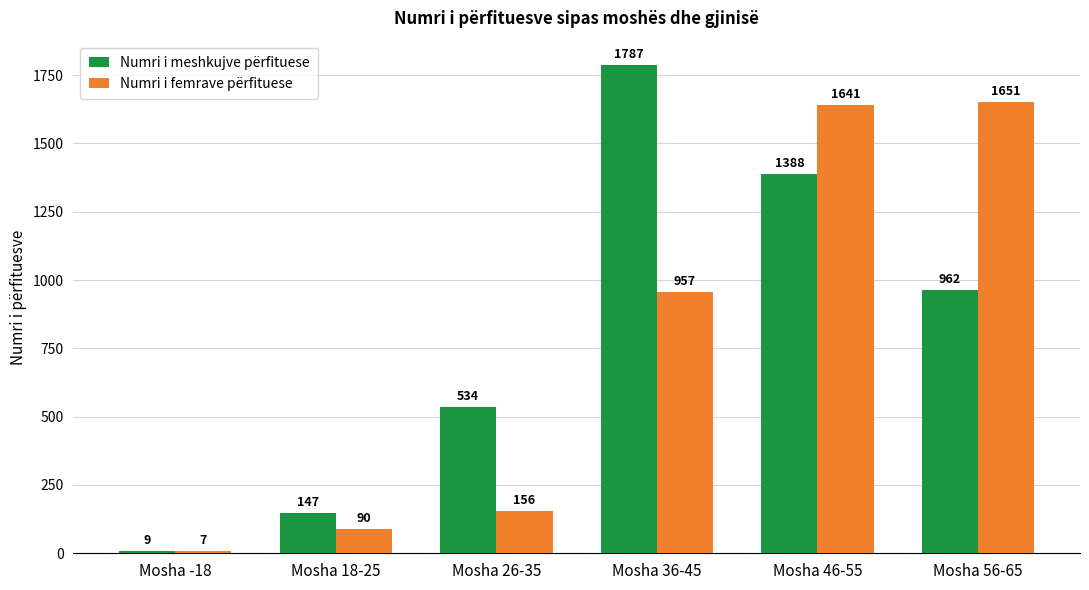

Rank the categories by Numri i meshkujve përfituese value from lowest to highest.

Mosha -18, Mosha 18-25, Mosha 26-35, Mosha 56-65, Mosha 46-55, Mosha 36-45